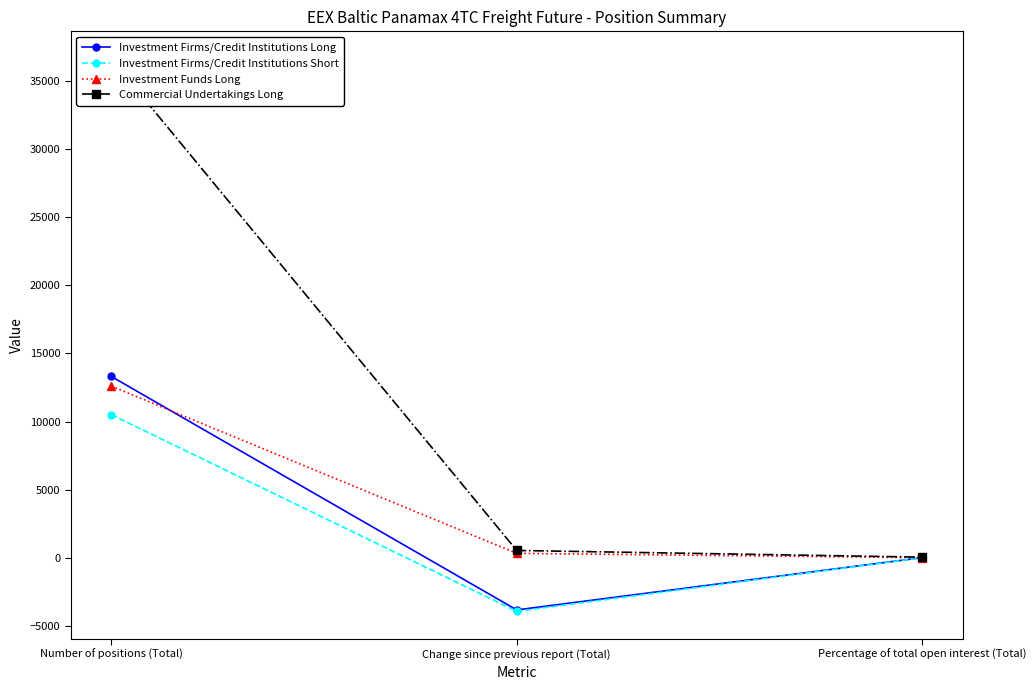

Reading left to right, transcribe all the data shown in this chart.

Investment Firms/Credit Institutions Long: Number of positions (Total)=13311.5	Change since previous report (Total)=-3811.8	Percentage of total open interest (Total)=21.3
Investment Firms/Credit Institutions Short: Number of positions (Total)=10512.4	Change since previous report (Total)=-3918.9	Percentage of total open interest (Total)=17.2
Investment Funds Long: Number of positions (Total)=12600.6	Change since previous report (Total)=337.9	Percentage of total open interest (Total)=20.2
Commercial Undertakings Long: Number of positions (Total)=36592.7	Change since previous report (Total)=548.8	Percentage of total open interest (Total)=58.5